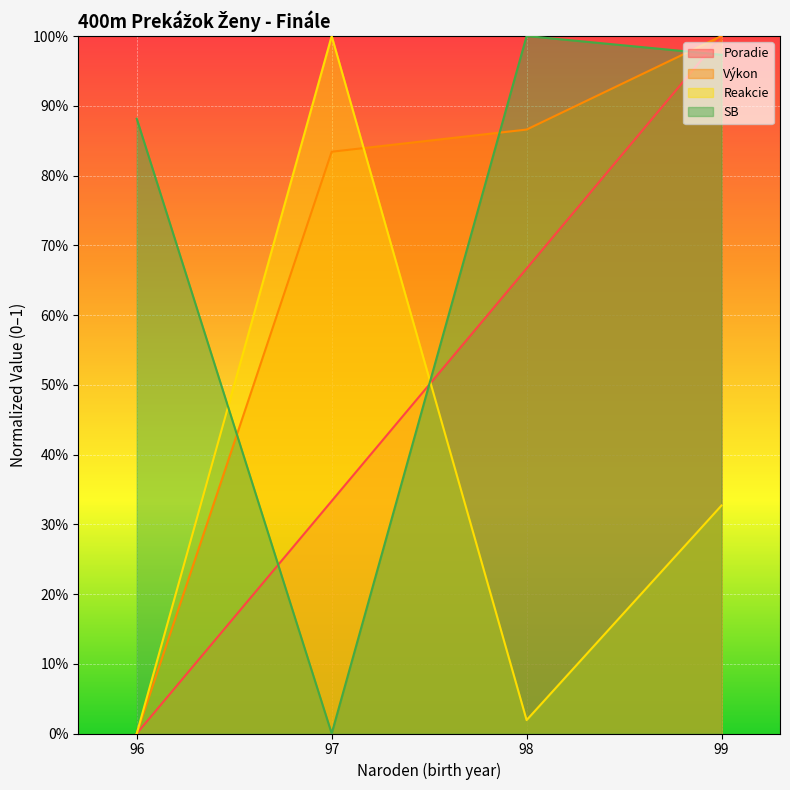

At which label is SB closest to 0?

97